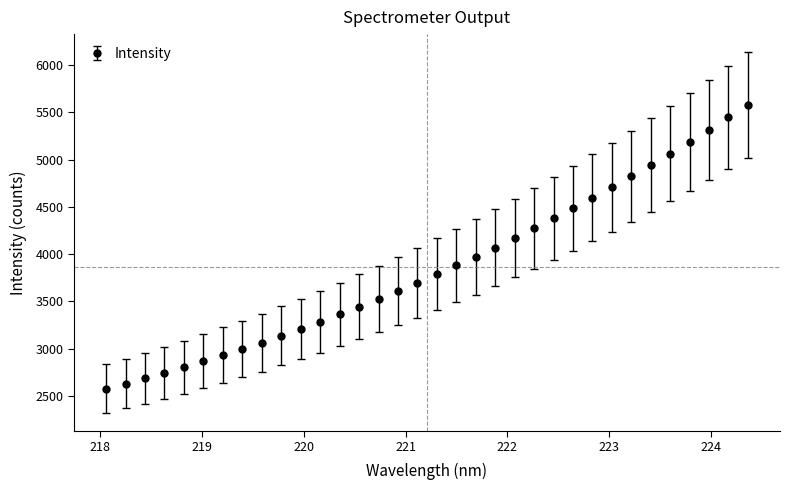

What is the sum of all values?

131250.7